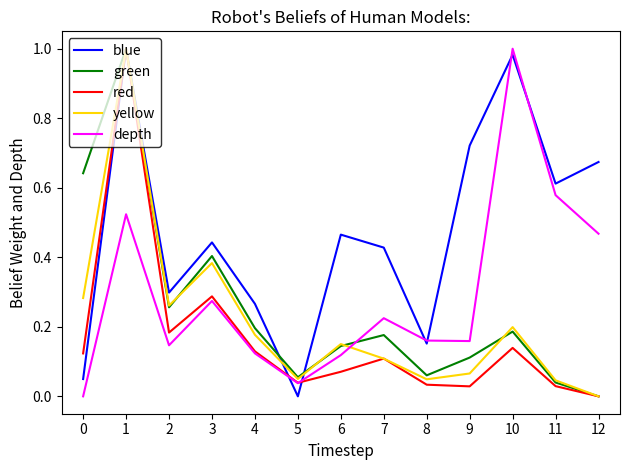

True or false: yellow has a value of 0.1 at 5.

True